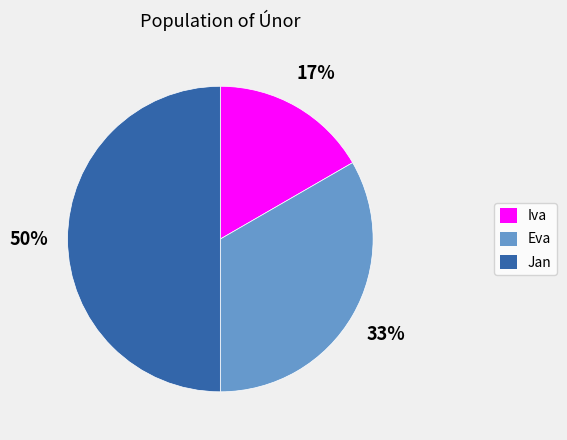

Rank the categories by value from highest to lowest.

Jan, Eva, Iva